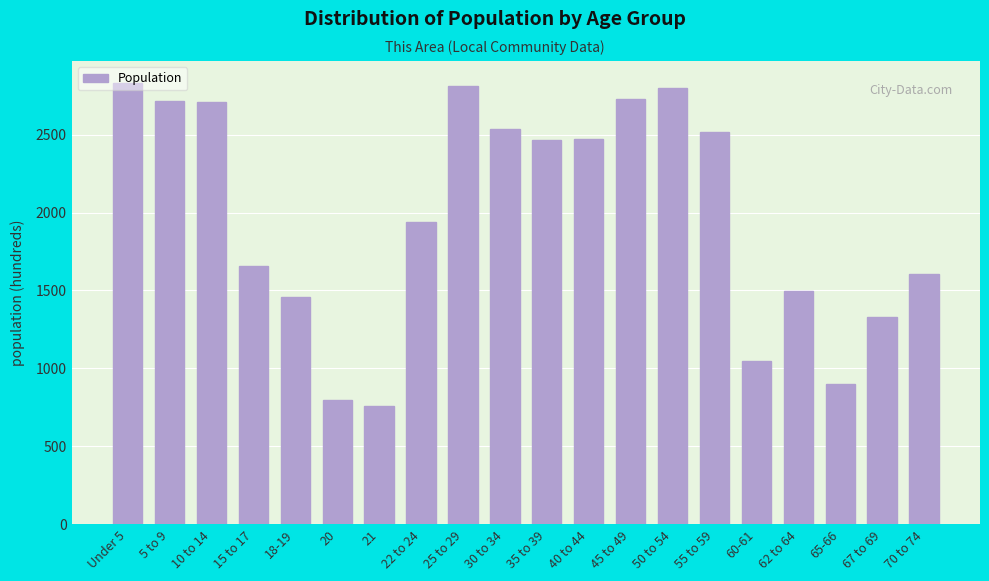

What is the label of the 18th bar from the left?

65-66